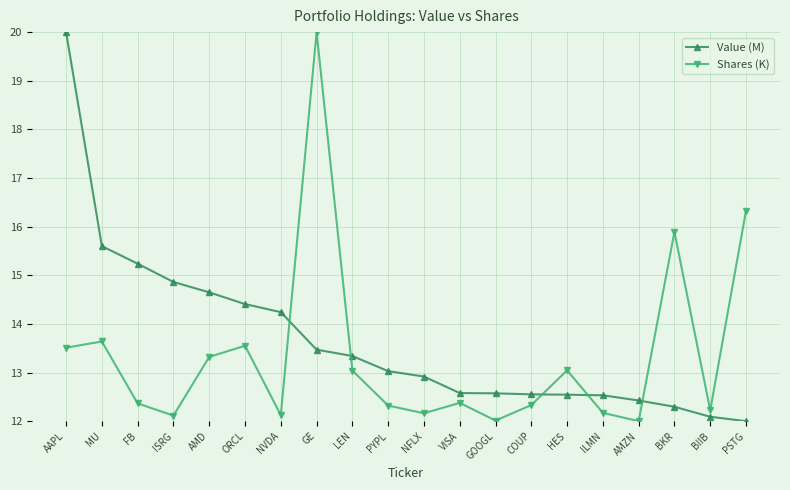

True or false: Value (M) has more than 2 interior local peaks.

False